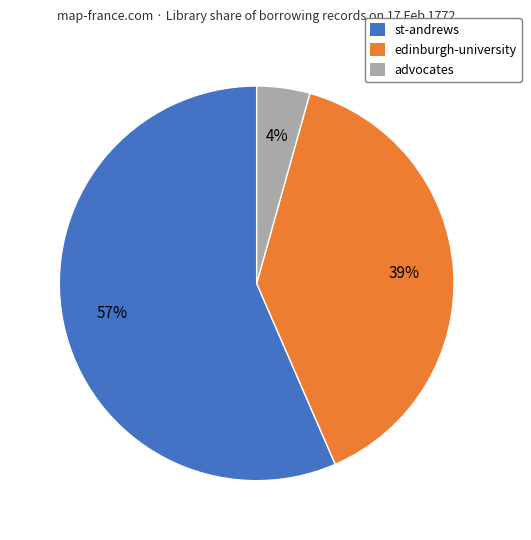

To the nearest percent, what is the combined percentage of edinburgh-university and st-andrews?

96%